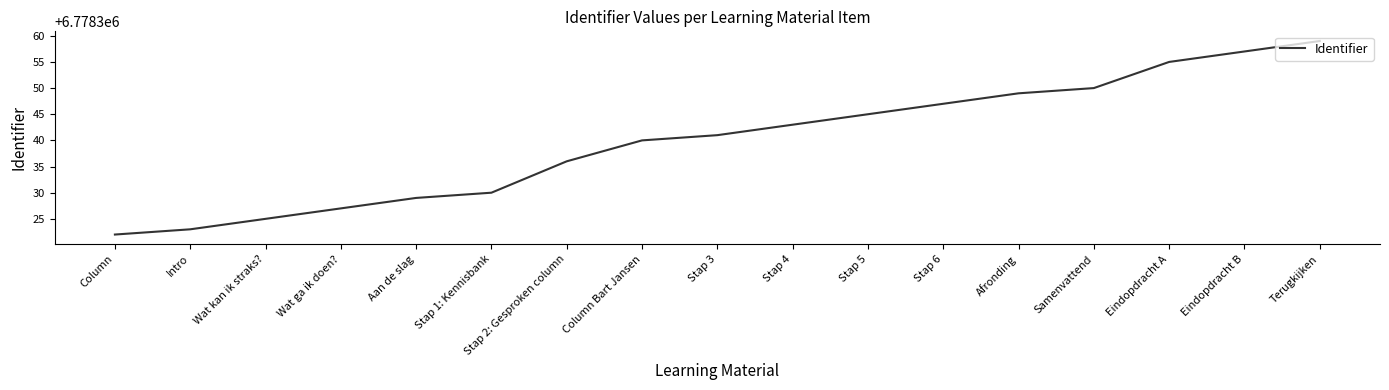

The chart shows a value of 2157325 at Aan de slag. True or false?

False